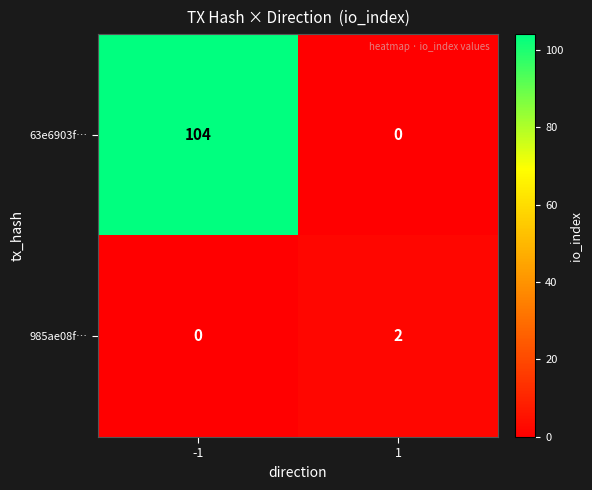

Which series has the largest range (max minus min)?

63e6903f…